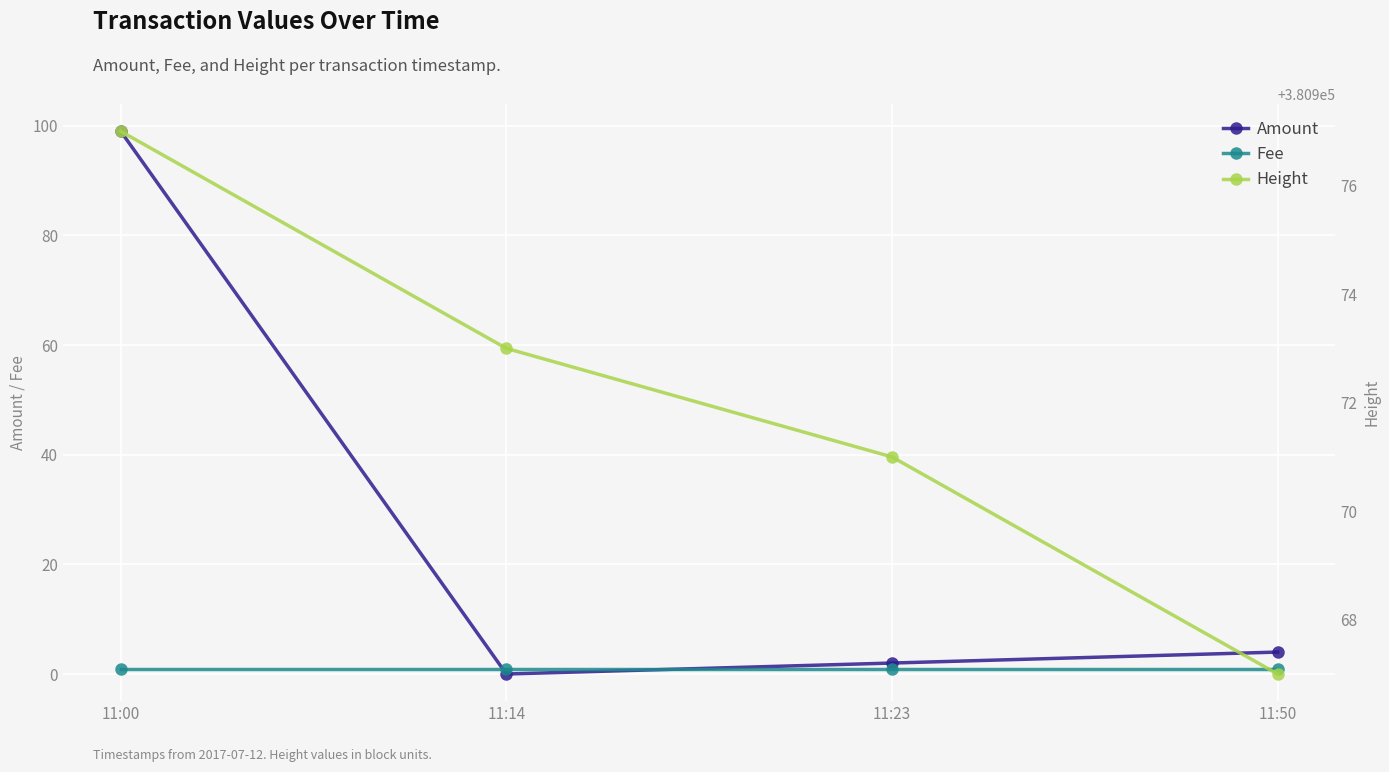

At which label does Amount reach its peak?

11:00